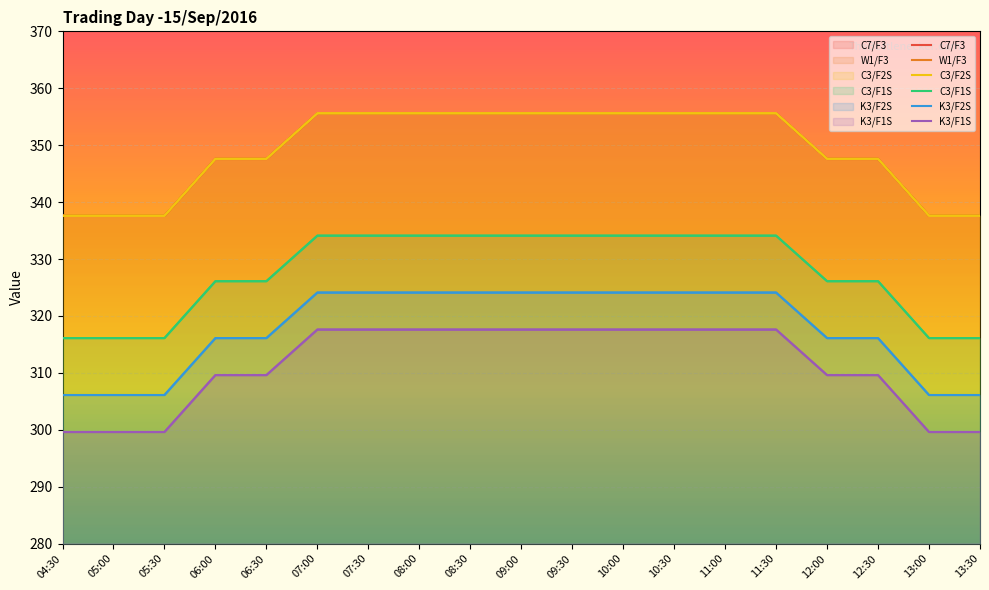

What are all the series names shown in the legend?

C7/F3, W1/F3, C3/F2S, C3/F1S, K3/F2S, K3/F1S